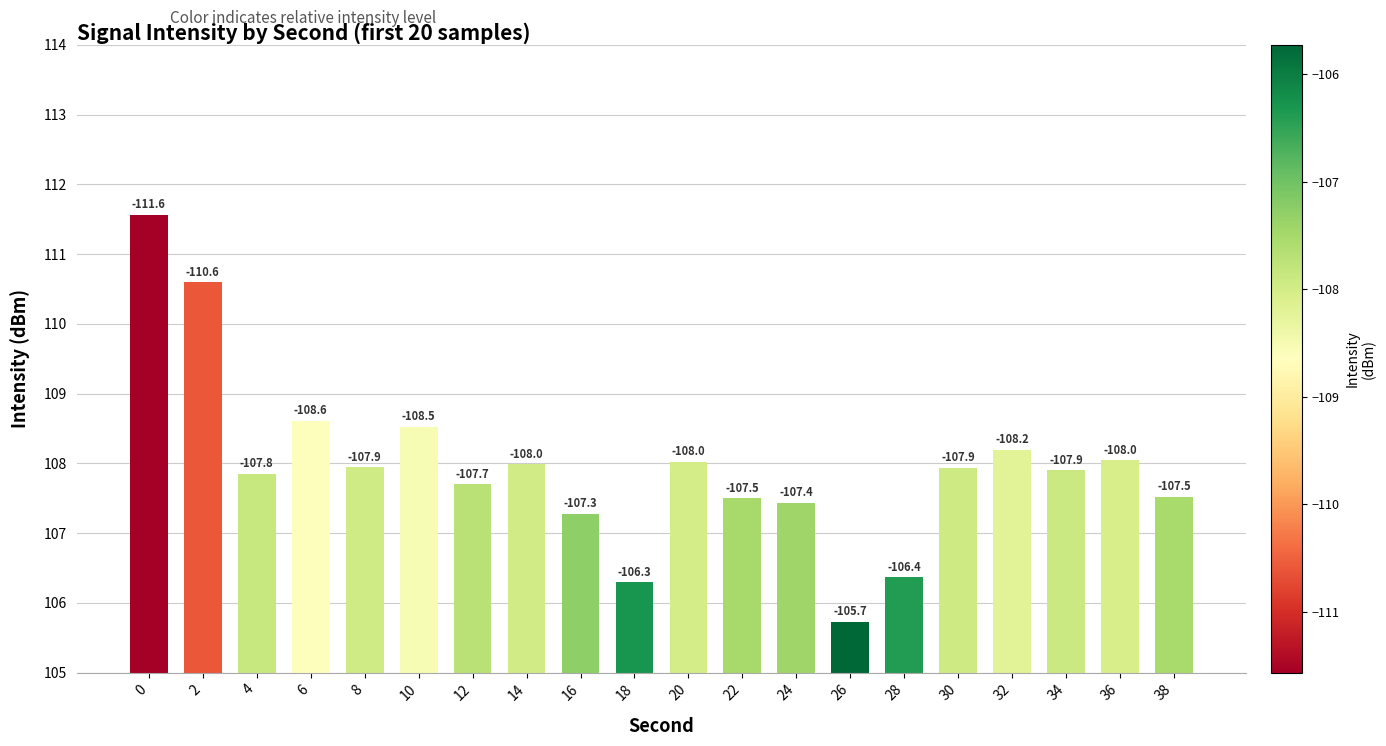

Reading left to right, what are all the values shown in this chart?

0=111.6	2=110.6	4=107.8	6=108.6	8=107.9	10=108.5	12=107.7	14=108.0	16=107.3	18=106.3	20=108.0	22=107.5	24=107.4	26=105.7	28=106.4	30=107.9	32=108.2	34=107.9	36=108.0	38=107.5